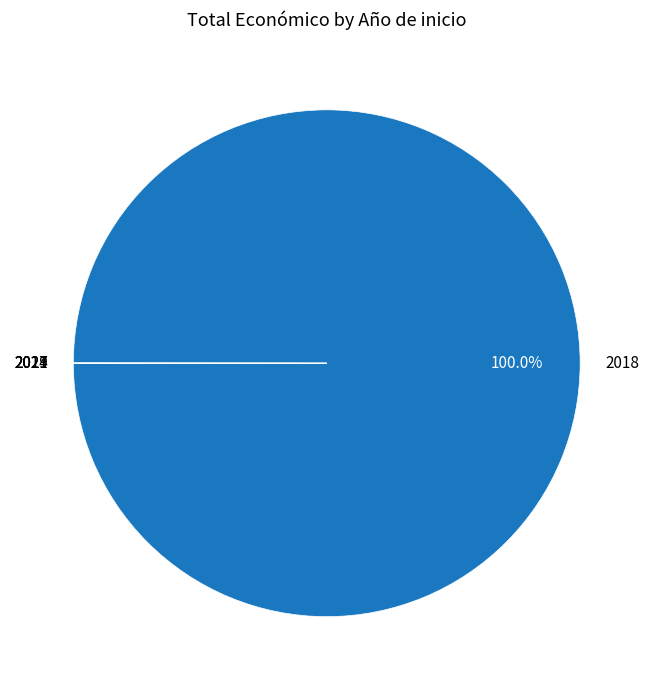

Is 2018 the majority of the pie?

Yes